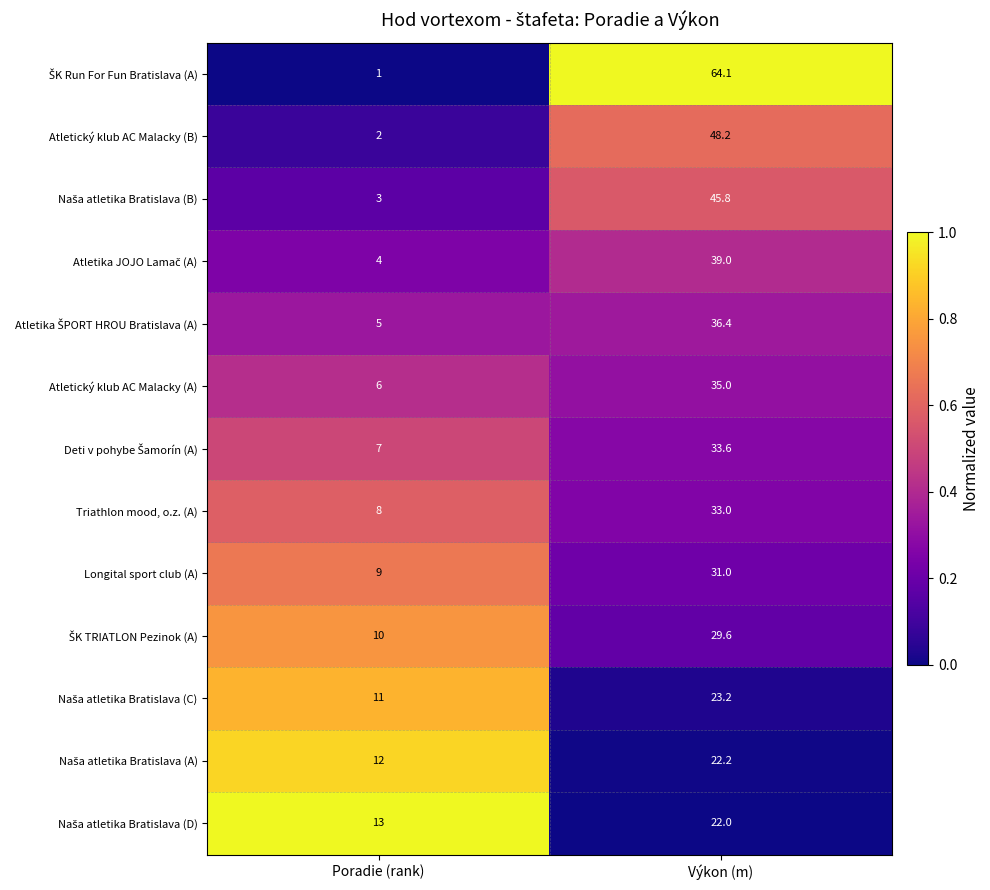

At which category does the chart reach its minimum across all series?

Poradie (rank)